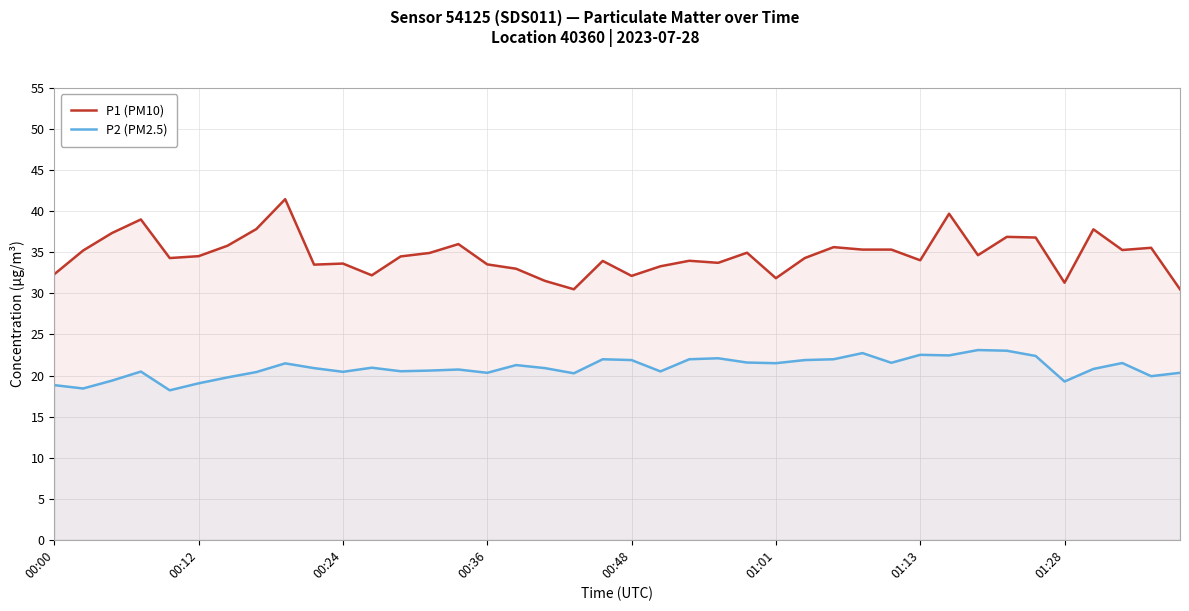

At 32, list the series in order from smallest to largest.

P2 (PM2.5), P1 (PM10)